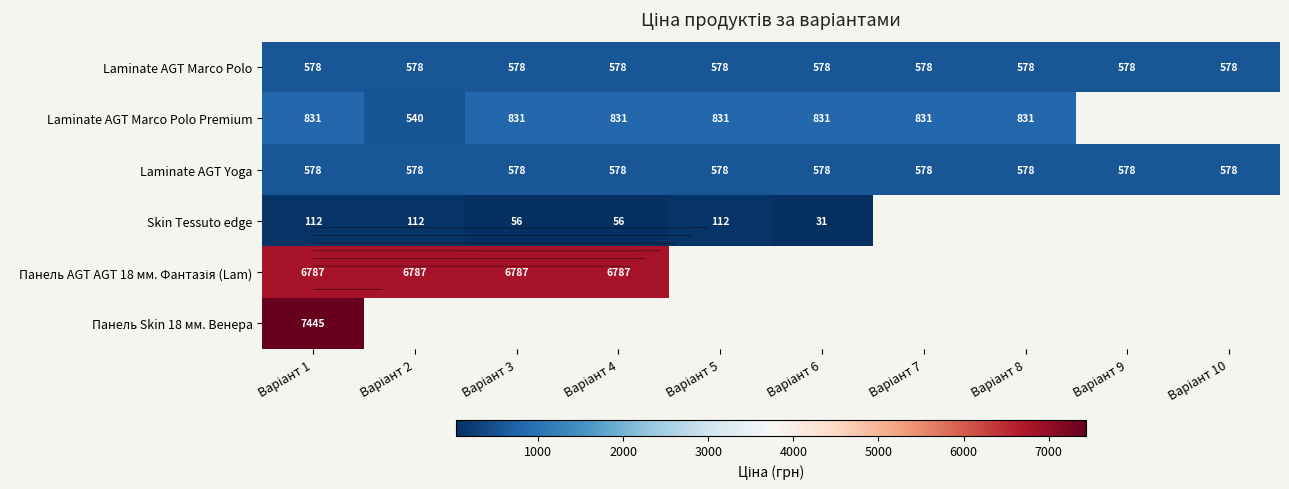

Is it true that Панель AGT AGT 18 мм. Фантазія (Lam) equals 6787.1 at Варіант 4?

True